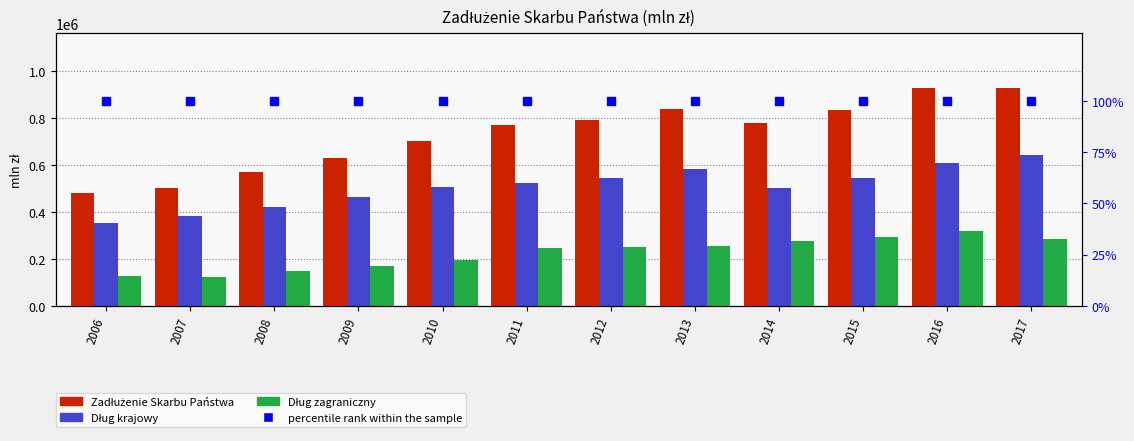

Which label corresponds to the largest value in the chart?

2016